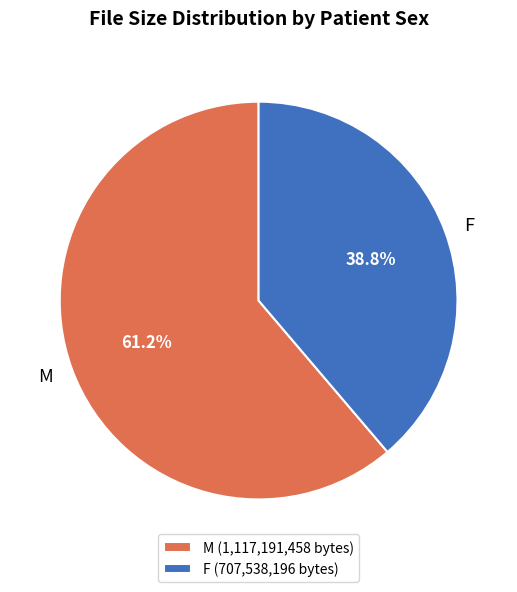

What percentage is the F slice, to the nearest percent?

39%